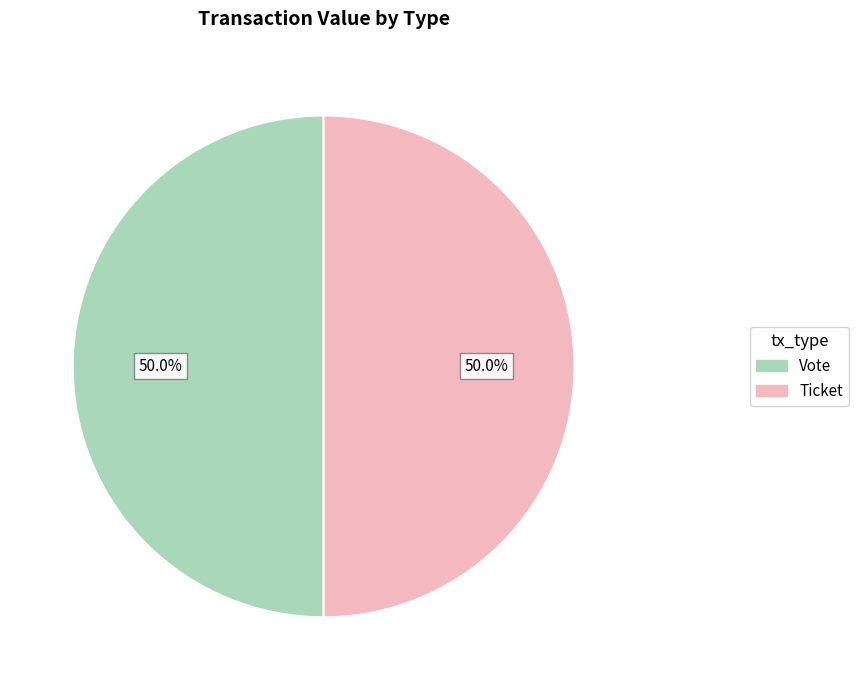

Combined, do Vote and Ticket account for over 50%?

Yes